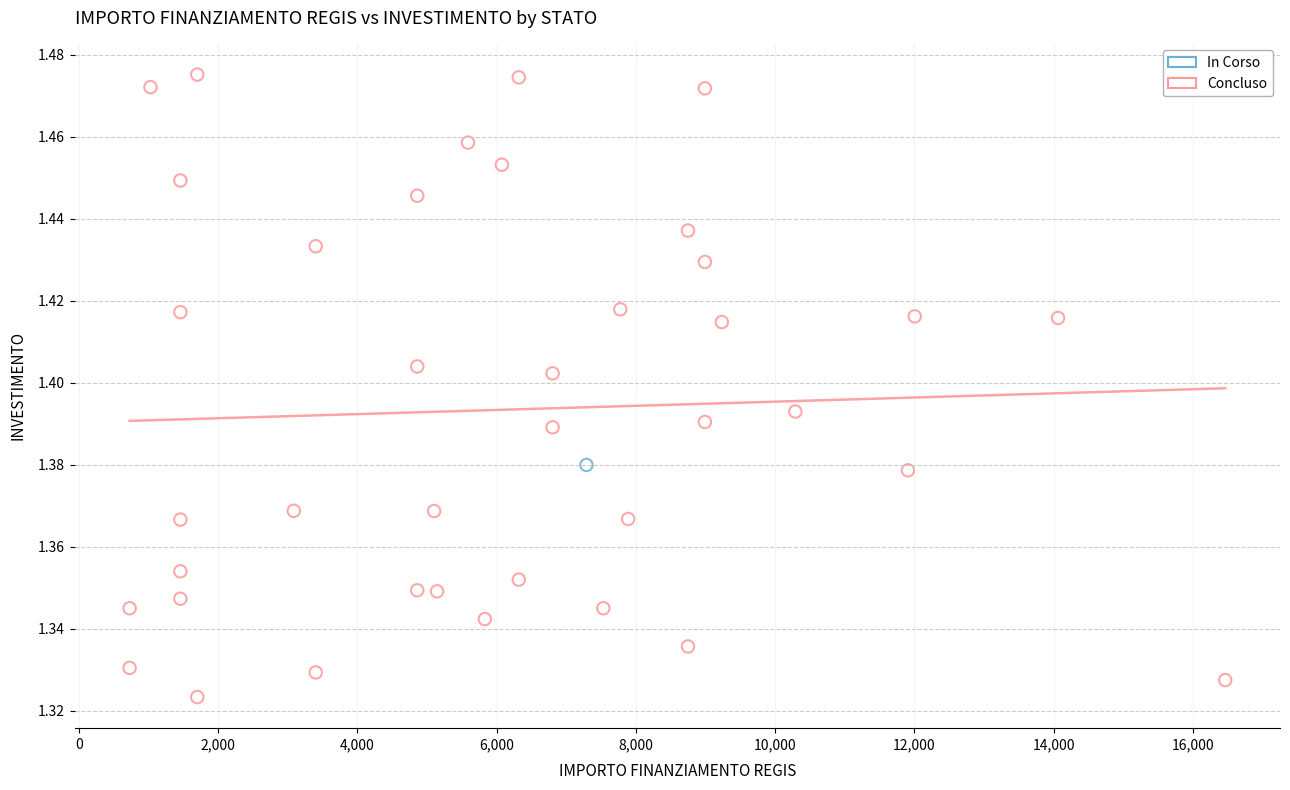

What are all the series names shown in the legend?

In Corso, Concluso